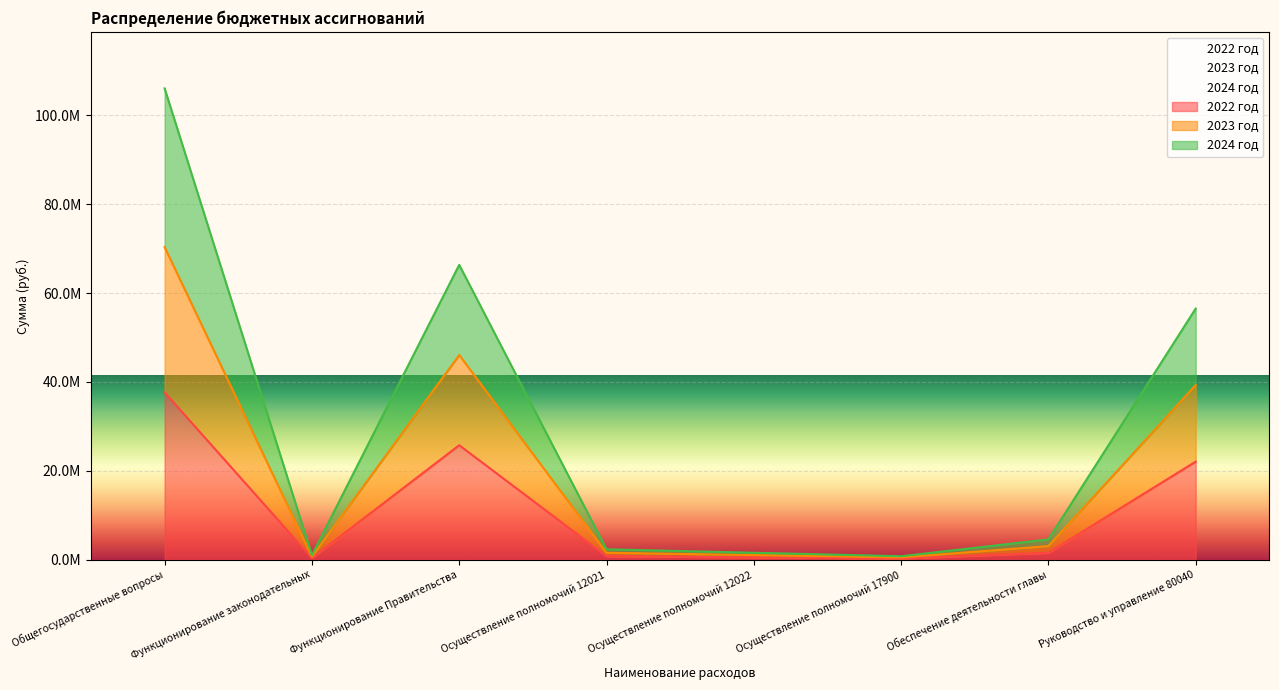

What is the minimum value shown in the chart?

261090.0